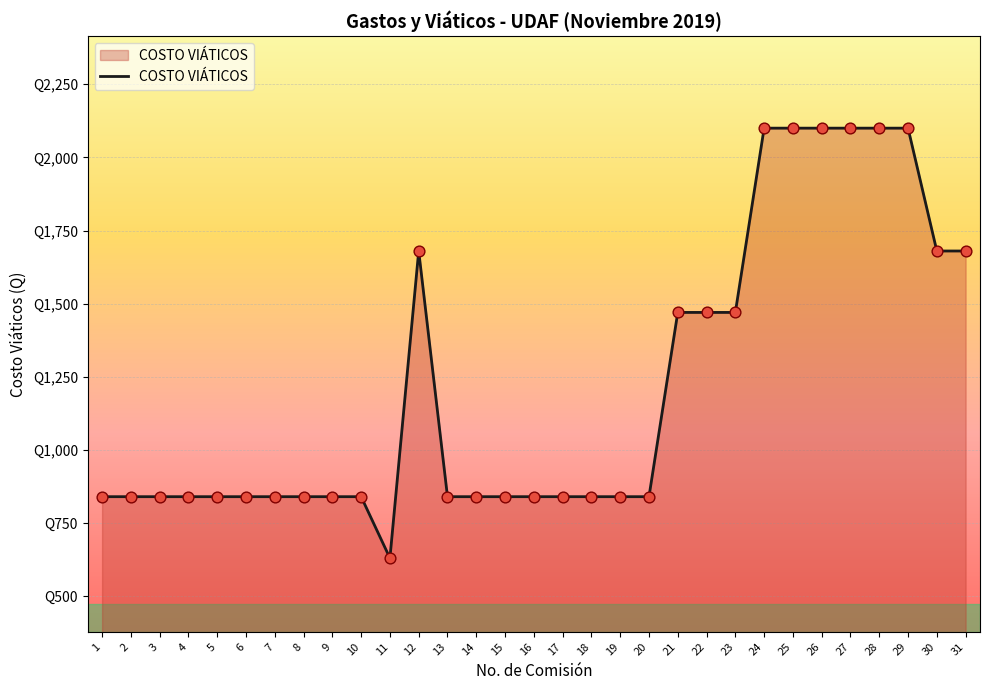

What is the change in value from 6 to 30?

+840